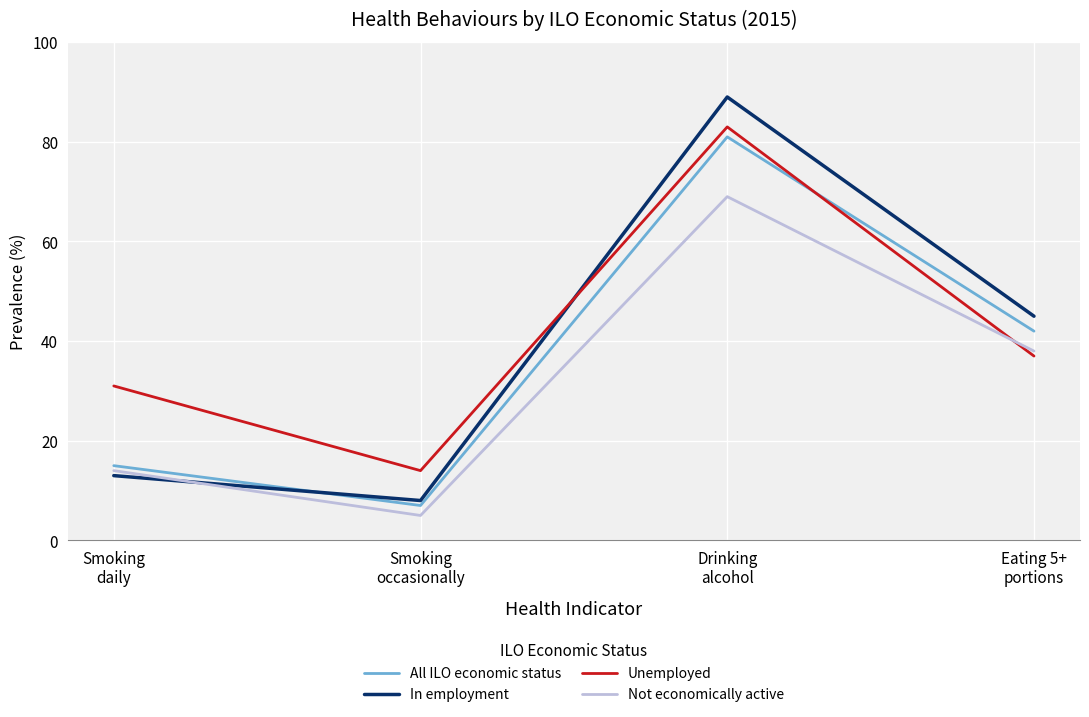

Reading right to left, what are all the values shown in this chart?

All ILO economic status: 42	81	7	15
In employment: 45	89	8	13
Unemployed: 37	83	14	31
Not economically active: 38	69	5	14